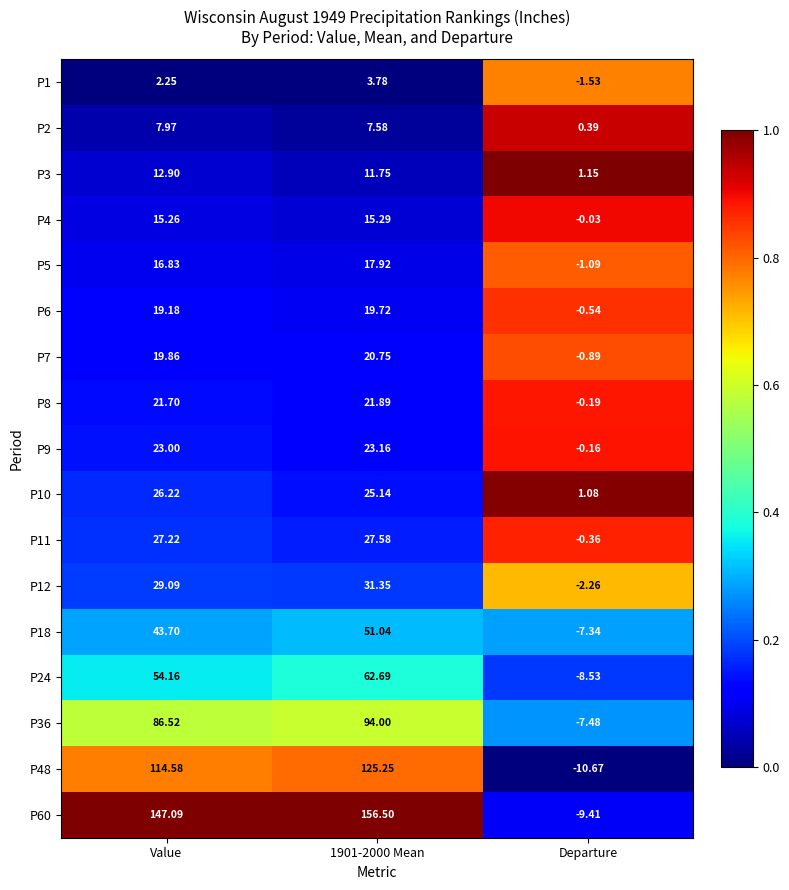

What is the total value across all series at Value?

667.5